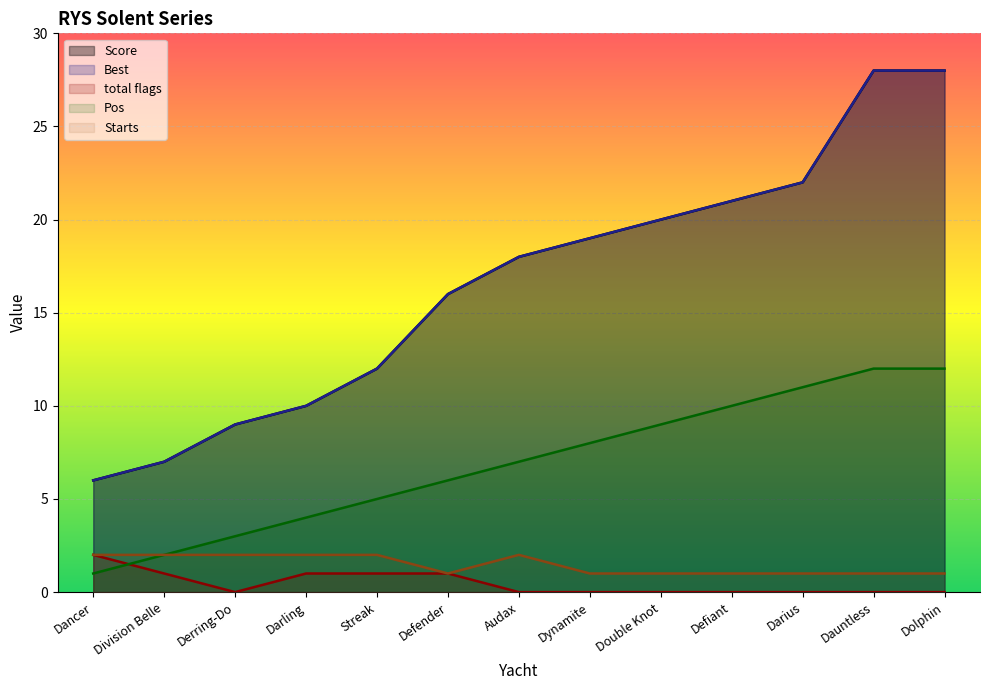

Reading right to left, what are all the values shown in this chart?

Score: 28	28	22	21	20	19	18	16	12	10	9	7	6
Best: 28	28	22	21	20	19	18	16	12	10	9	7	6
total flags: 0	0	0	0	0	0	0	1	1	1	0	1	2
Pos: 12	12	11	10	9	8	7	6	5	4	3	2	1
Starts: 1	1	1	1	1	1	2	1	2	2	2	2	2